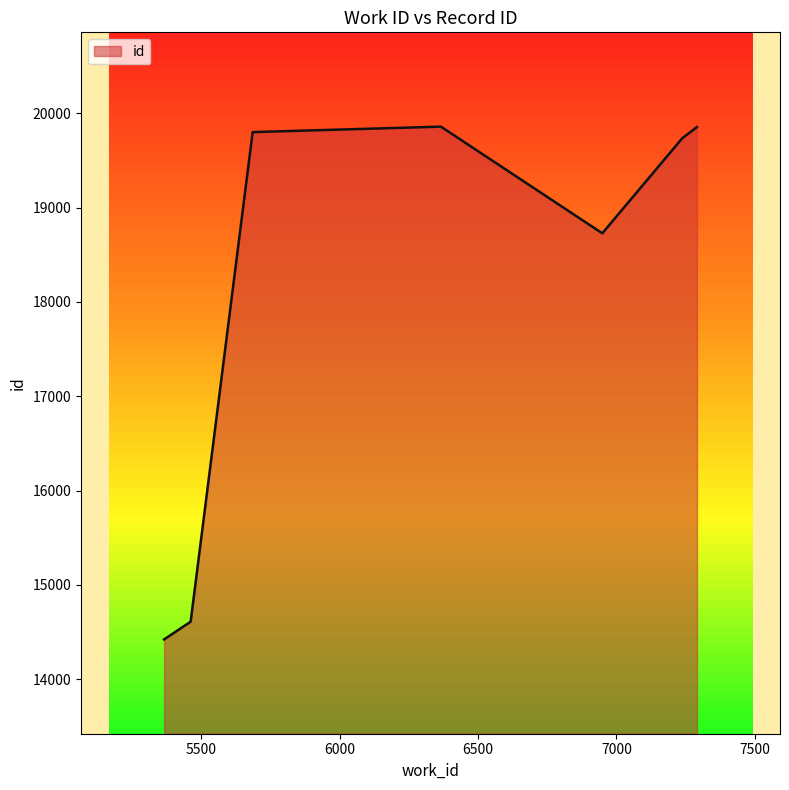

True or false: there are more than 2 points higher than both neighbors.

False